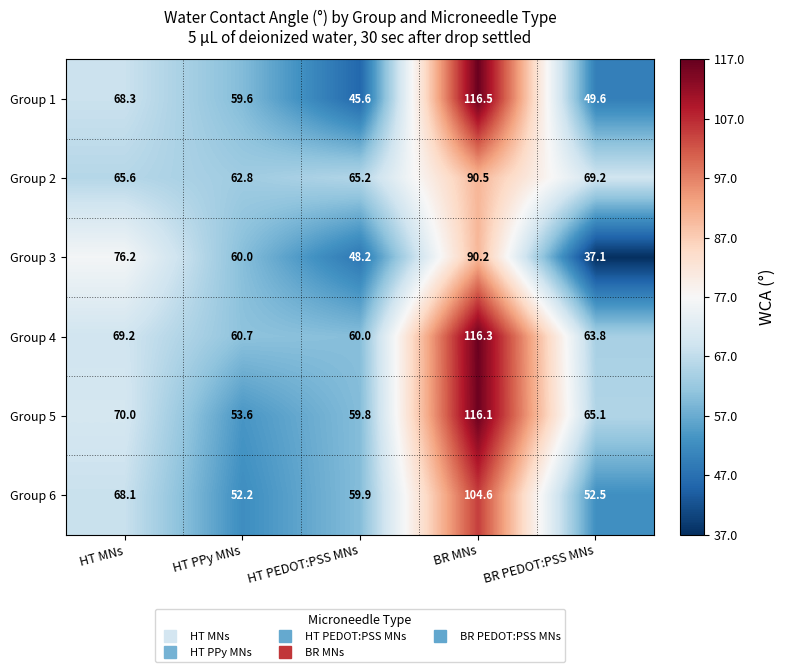

What is the maximum value shown in the chart?

116.5